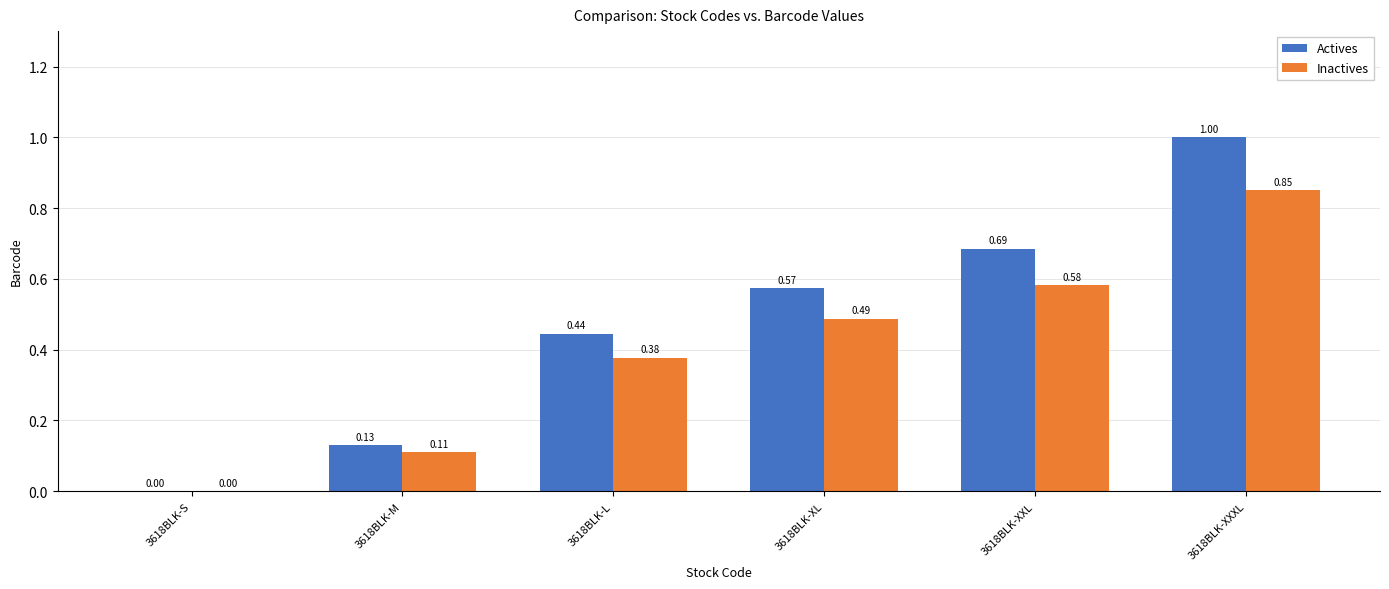

Is the value of Inactives at 3618BLK-XL greater than the value of Actives at 3618BLK-S?

Yes